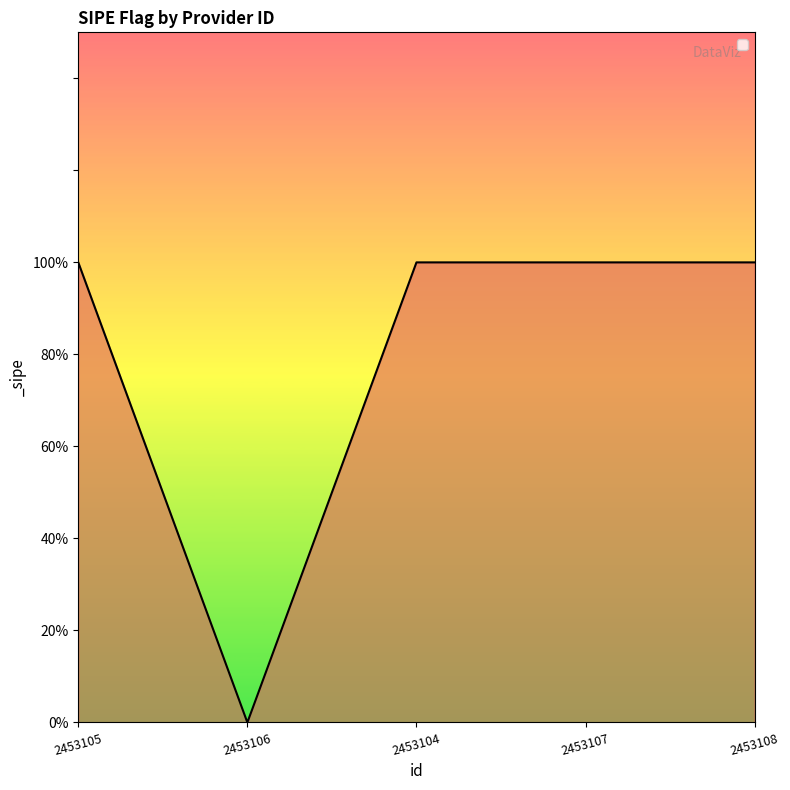

Does the chart have visible grid lines?

No